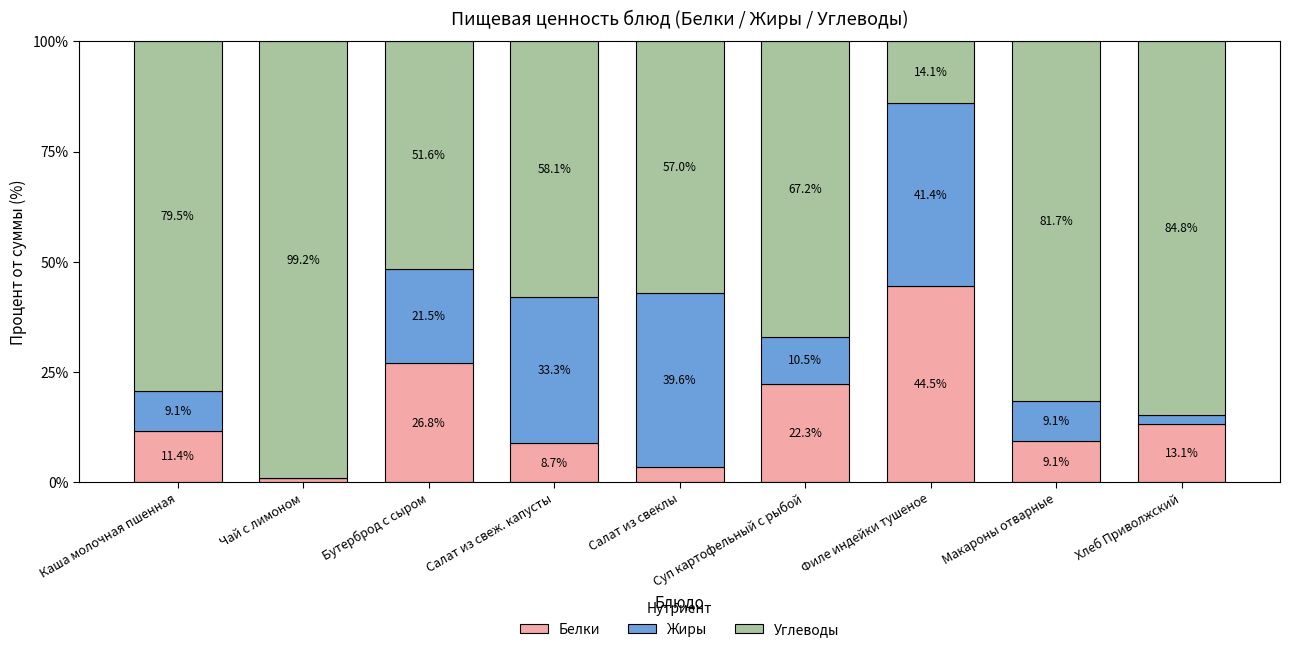

What is the total value across all series at Филе индейки тушеное?

100.0